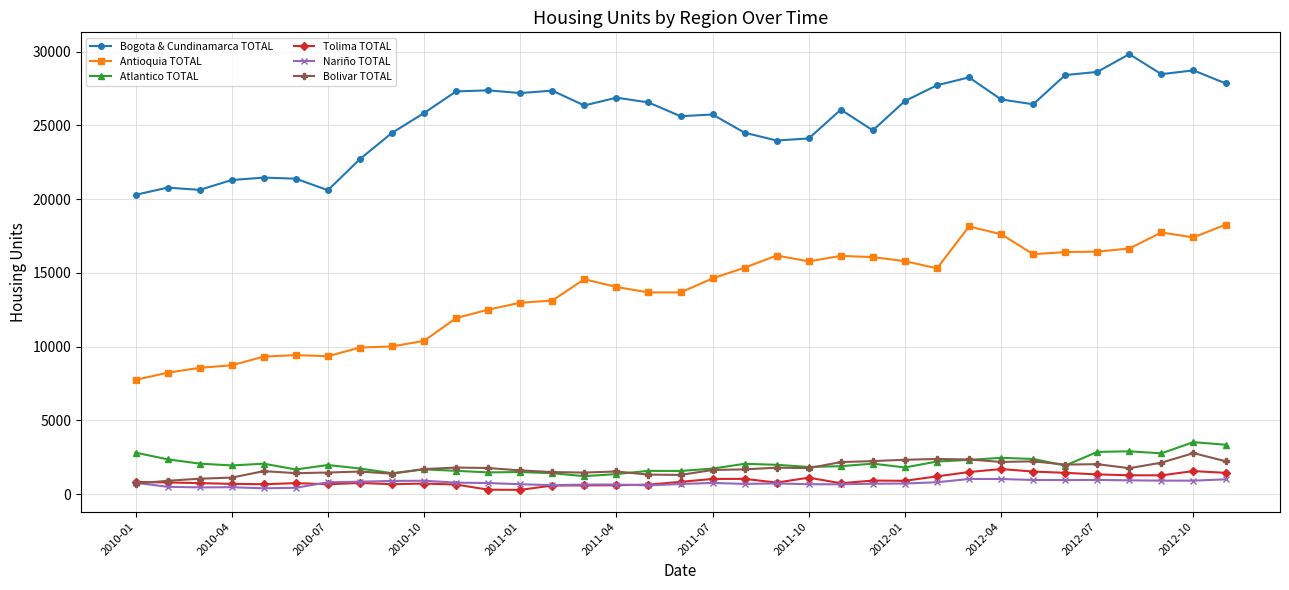

Which series has the widest spread of values?

Antioquia TOTAL